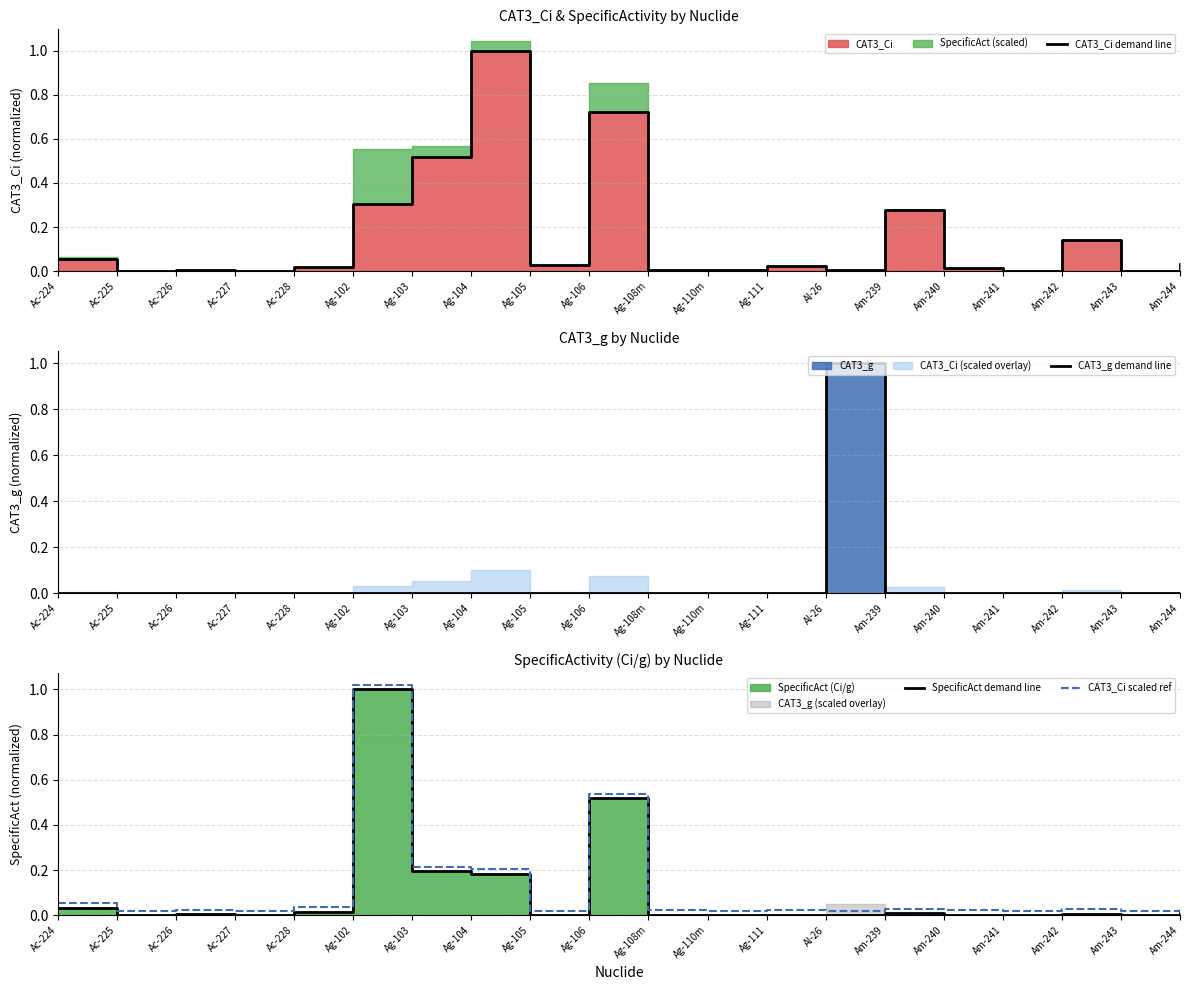

Reading right to left, extract all data points from this chart.

CAT3_Ci demand line: Am-244=0.0	Am-243=0.0	Am-242=0.1	Am-241=0.0	Am-240=0.0	Am-239=0.3	Al-26=0.0	Ag-111=0.0	Ag-110m=0.0	Ag-108m=0.0	Ag-106=0.7	Ag-105=0.0	Ag-104=1.0	Ag-103=0.5	Ag-102=0.3	Ac-228=0.0	Ac-227=0.0	Ac-226=0.0	Ac-225=0.0	Ac-224=0.1
CAT3_g demand line: Am-244=0.0	Am-243=0.0	Am-242=0.0	Am-241=0.0	Am-240=0.0	Am-239=0.0	Al-26=1.0	Ag-111=0.0	Ag-110m=0.0	Ag-108m=0.0	Ag-106=0.0	Ag-105=0.0	Ag-104=0.0	Ag-103=0.0	Ag-102=0.0	Ac-228=0.0	Ac-227=0.0	Ac-226=0.0	Ac-225=0.0	Ac-224=0.0
SpecificAct demand line: Am-244=0.0	Am-243=0.0	Am-242=0.0	Am-241=0.0	Am-240=0.0	Am-239=0.0	Al-26=0.0	Ag-111=0.0	Ag-110m=0.0	Ag-108m=0.0	Ag-106=0.5	Ag-105=0.0	Ag-104=0.2	Ag-103=0.2	Ag-102=1.0	Ac-228=0.0	Ac-227=0.0	Ac-226=0.0	Ac-225=0.0	Ac-224=0.0
CAT3_Ci scaled ref: Am-244=0.0	Am-243=0.0	Am-242=0.0	Am-241=0.0	Am-240=0.0	Am-239=0.0	Al-26=0.0	Ag-111=0.0	Ag-110m=0.0	Ag-108m=0.0	Ag-106=0.5	Ag-105=0.0	Ag-104=0.2	Ag-103=0.2	Ag-102=1.0	Ac-228=0.0	Ac-227=0.0	Ac-226=0.0	Ac-225=0.0	Ac-224=0.1